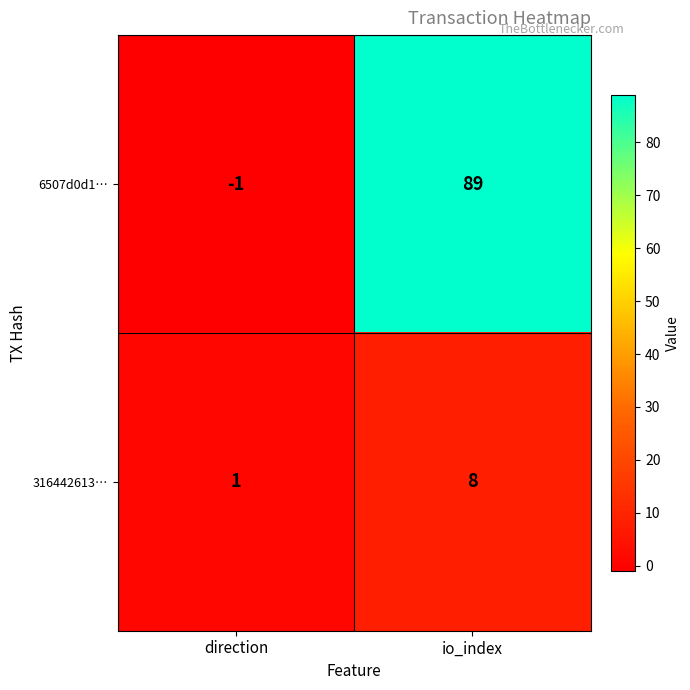

At io_index, list the series in order from largest to smallest.

6507d0d1…, 316442613…